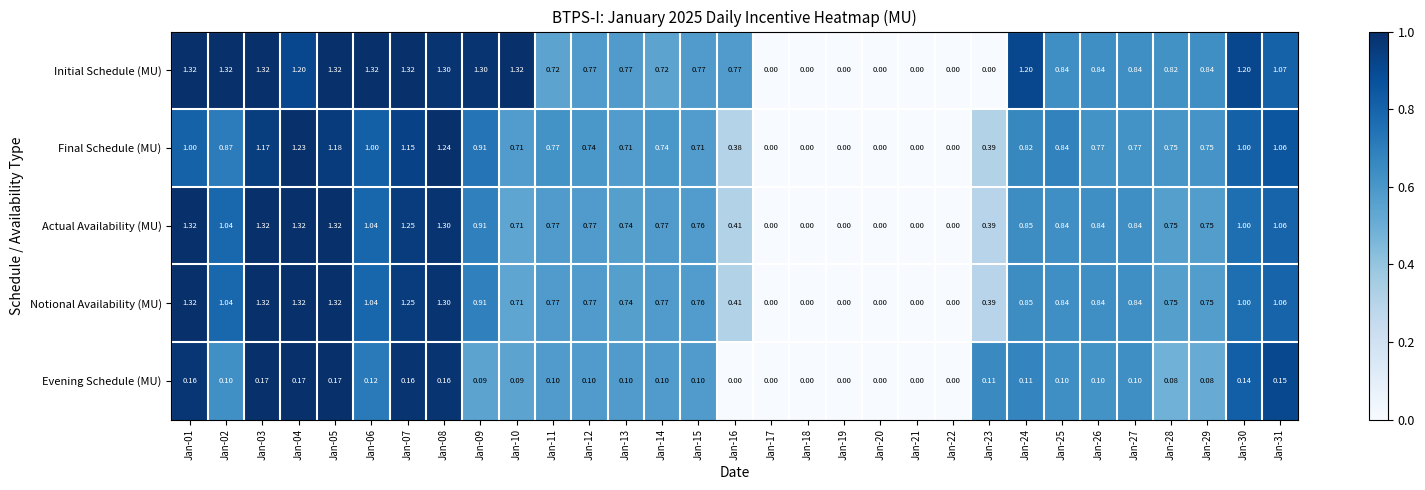

Which series has the largest total across all categories?

Initial Schedule (MU)